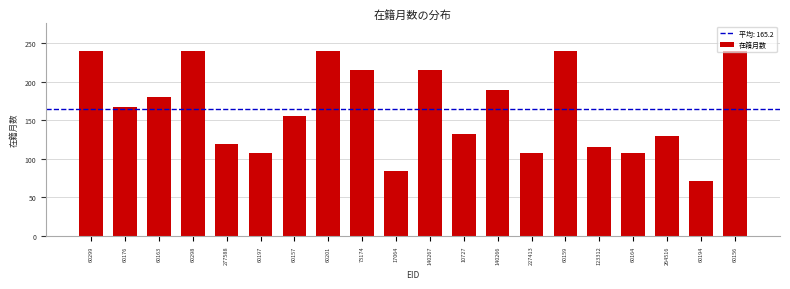

The chart shows a value of 393 at 60299. True or false?

False